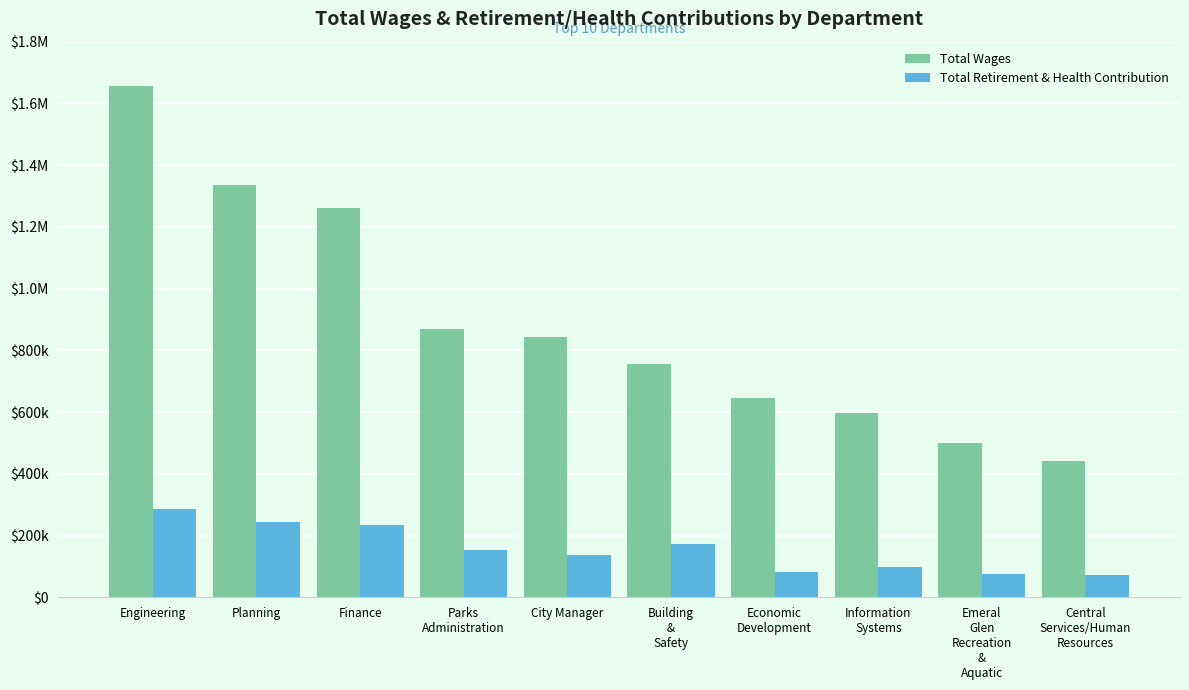

Rank the categories by Total Retirement & Health Contribution value from highest to lowest.

Engineering, Planning, Finance, Building
&
Safety, Parks
Administration, City Manager, Information
Systems, Economic
Development, Emeral
Glen
Recreation
&
Aquatic, Central
Services/Human
Resources